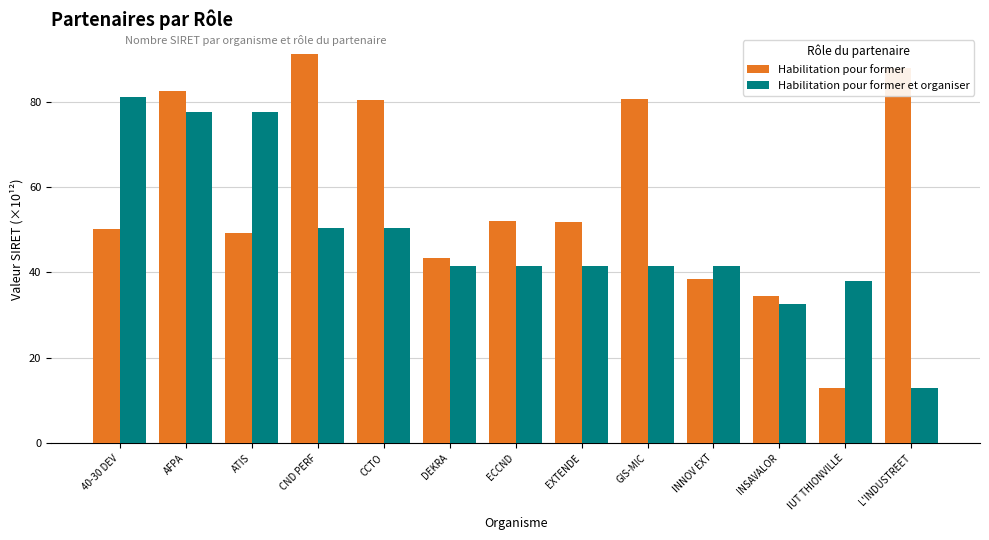

Are the bars horizontal?

No